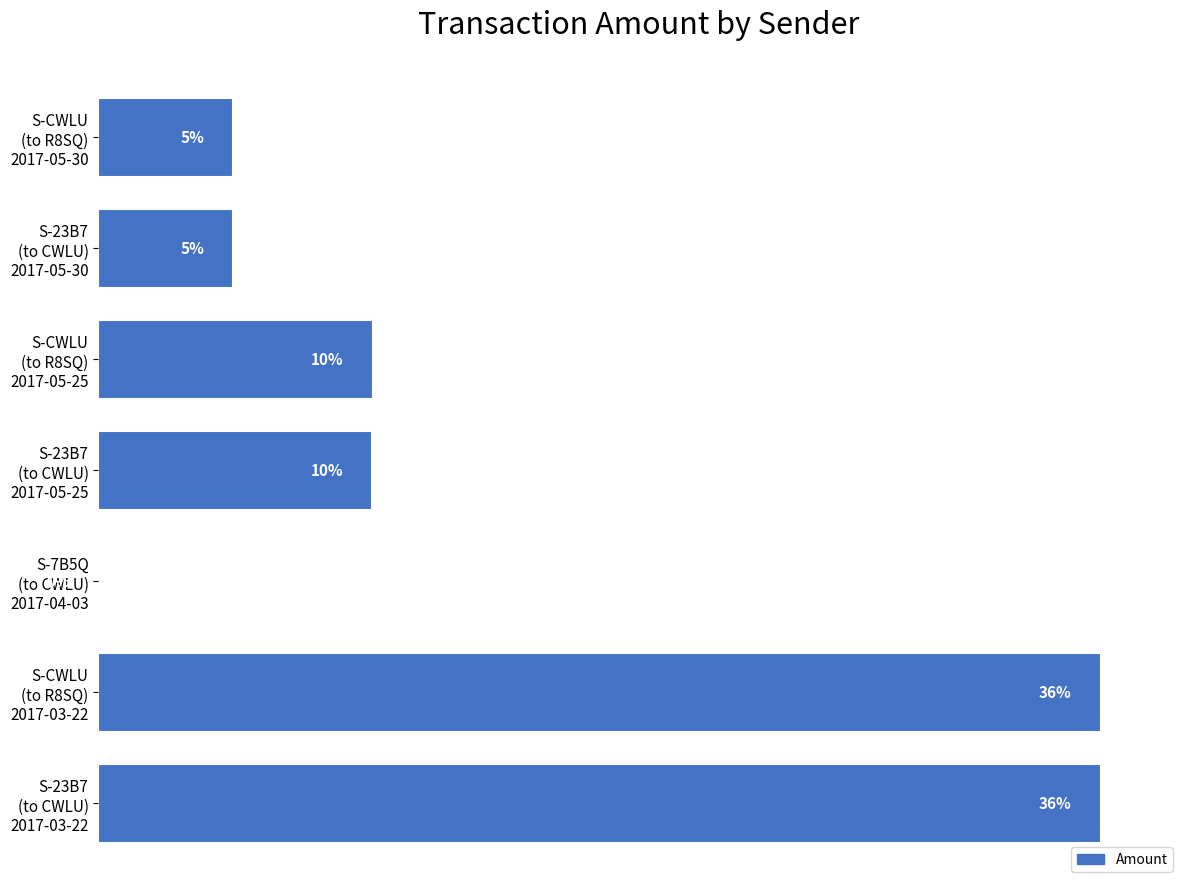

Are the bars horizontal?

Yes